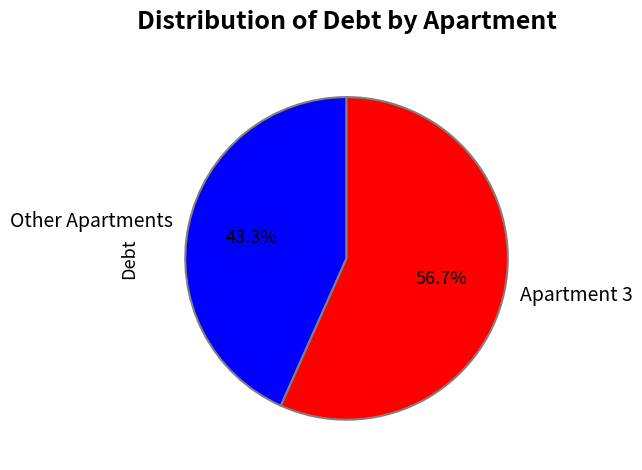

Combined, what portion of the pie is Other Apartments and Apartment 3?

100.0%